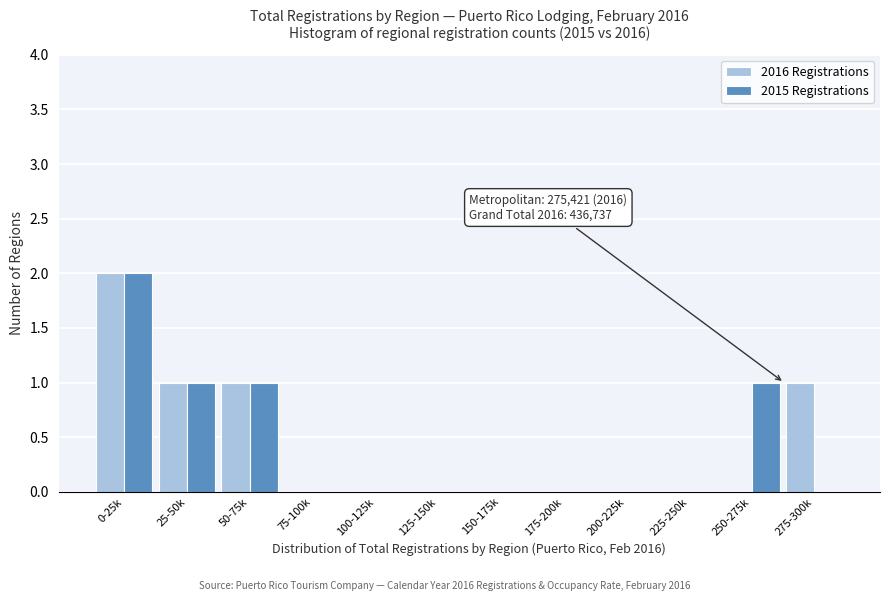

Reading left to right, transcribe all the data shown in this chart.

2016 Registrations: 0-25k=2	25-50k=1	50-75k=1	75-100k=0	100-125k=0	125-150k=0	150-175k=0	175-200k=0	200-225k=0	225-250k=0	250-275k=0	275-300k=1
2015 Registrations: 0-25k=2	25-50k=1	50-75k=1	75-100k=0	100-125k=0	125-150k=0	150-175k=0	175-200k=0	200-225k=0	225-250k=0	250-275k=1	275-300k=0